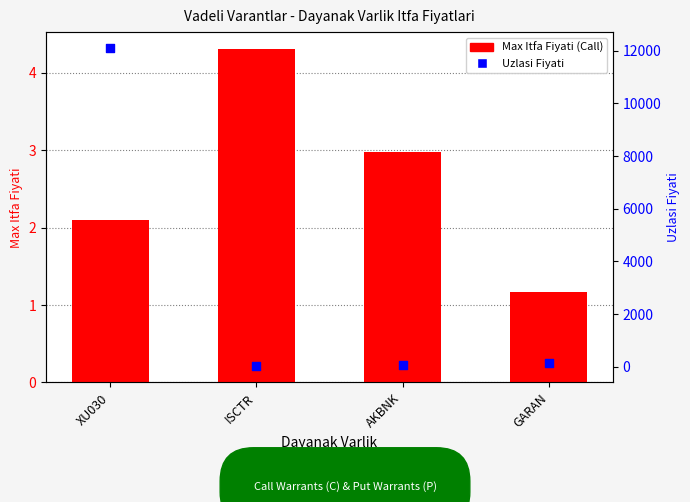

What are all the series names shown in the legend?

Max Itfa Fiyati (Call), Uzlasi Fiyati